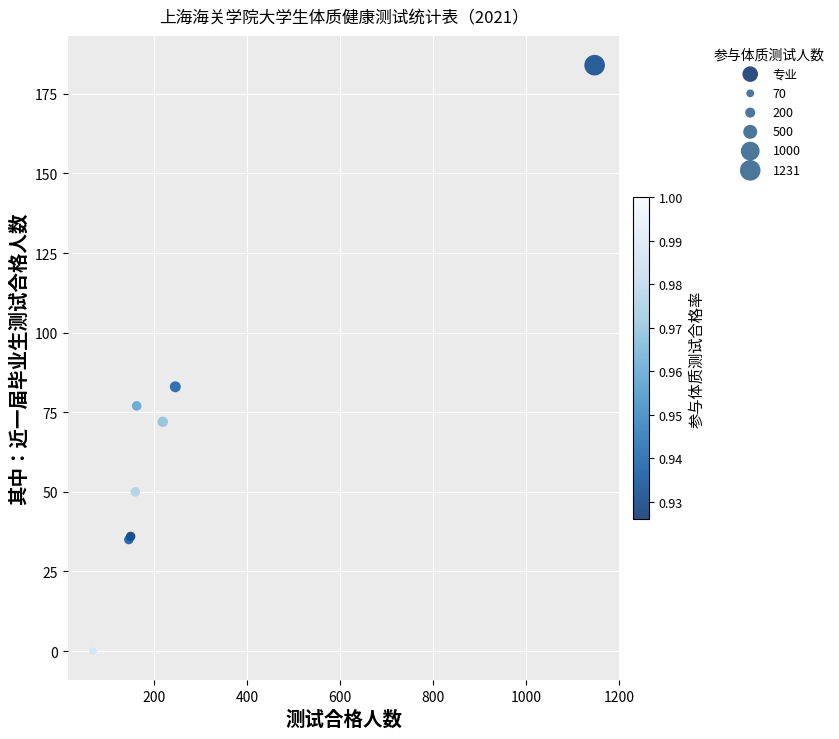

What Y value in the scatter plot is closest to 92?

83